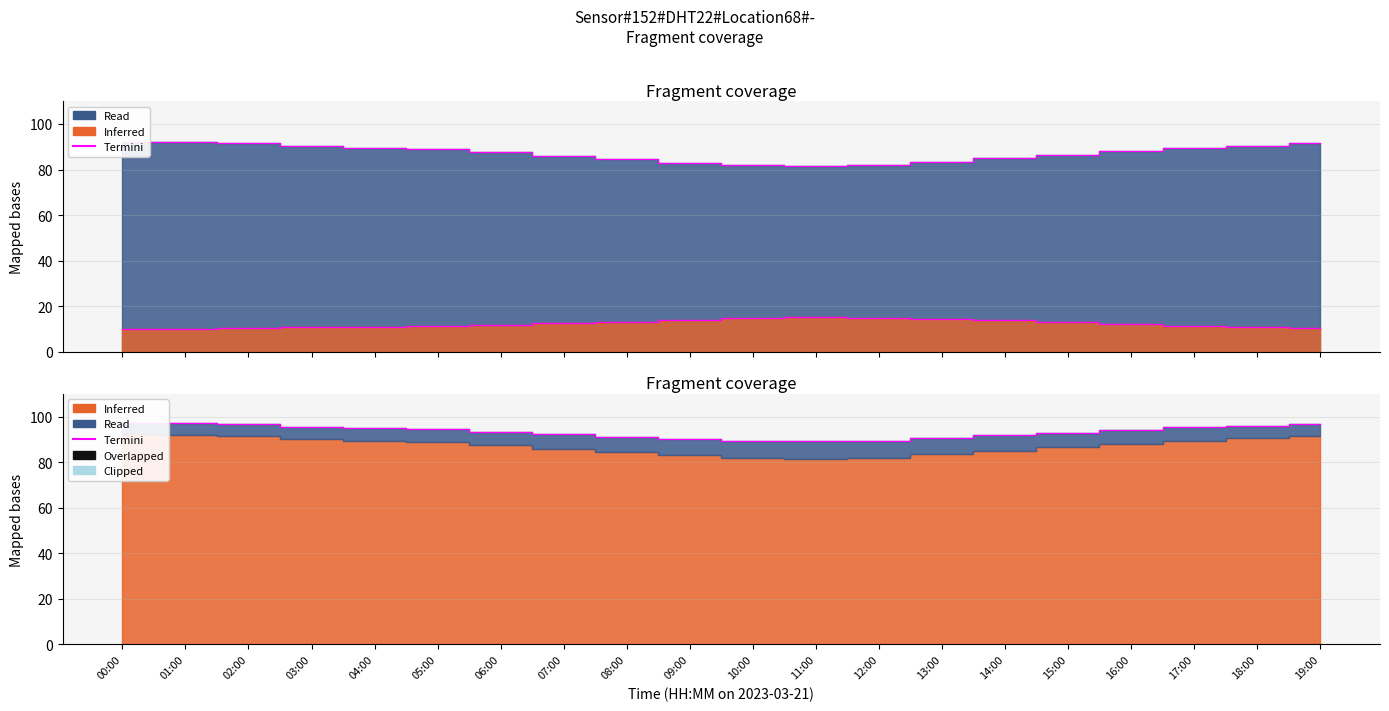

At which label does the data first exceed 94?

00:00